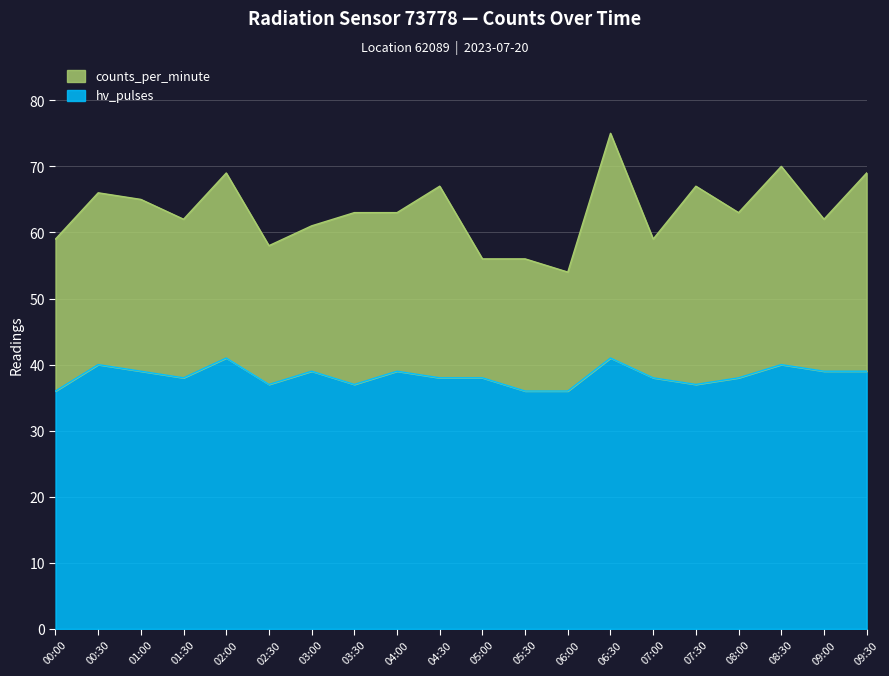

List the series in order of their overall mean, highest first.

counts_per_minute, hv_pulses